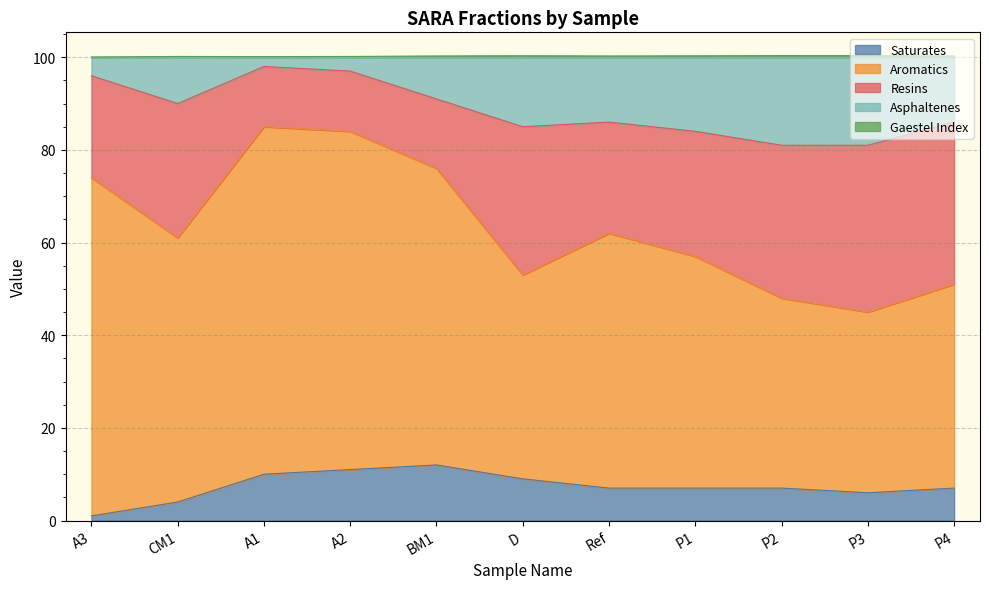

What is the minimum value shown in the chart?

1.0